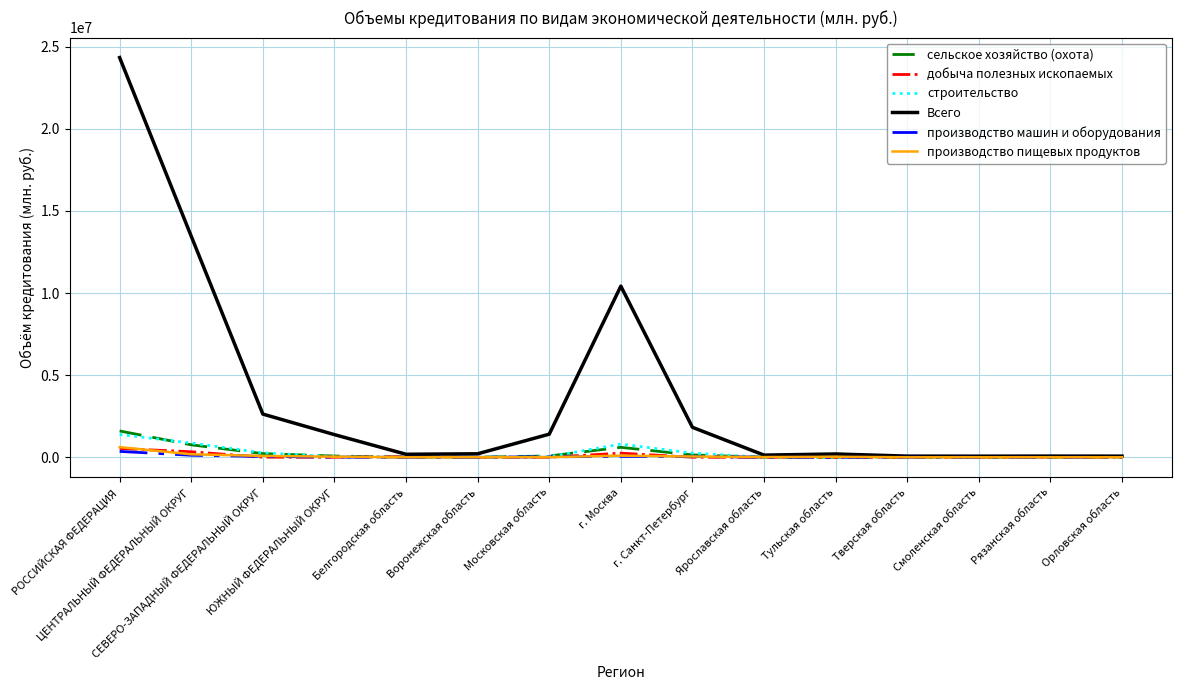

What is the total value across all series at Воронежская область?

228682